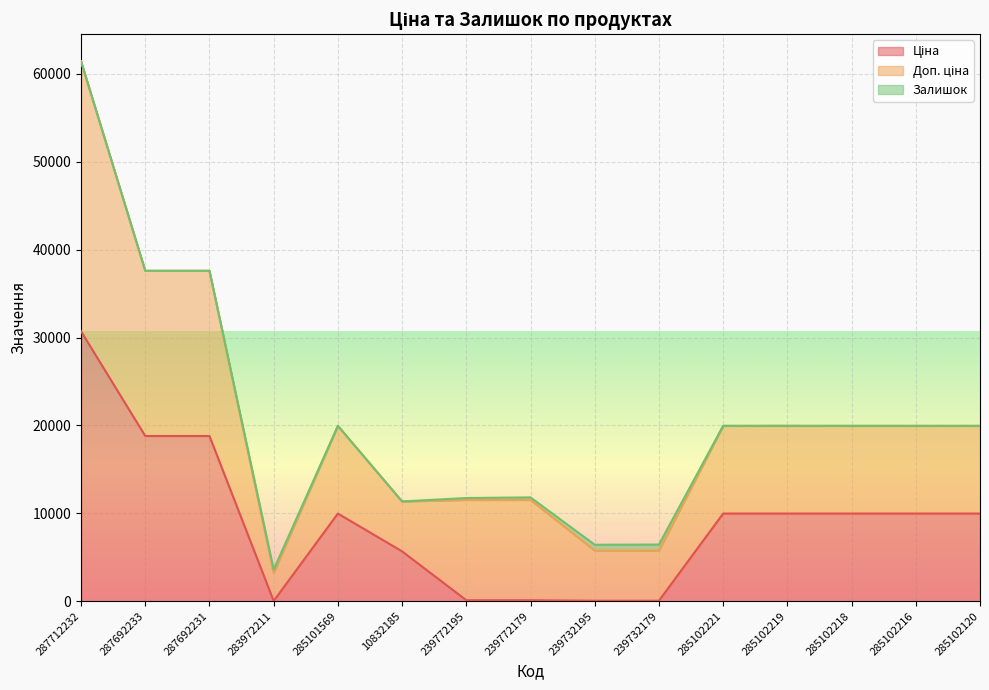

At how many categories does at least one series exceed 582?

15